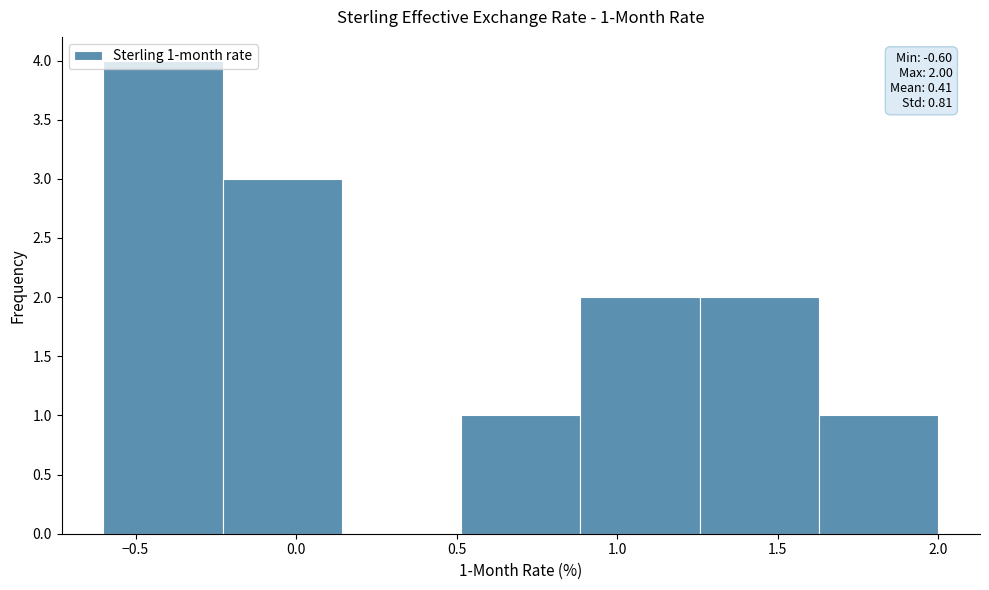

Which range on the x-axis has the tallest bar?

-0.60 to -0.25